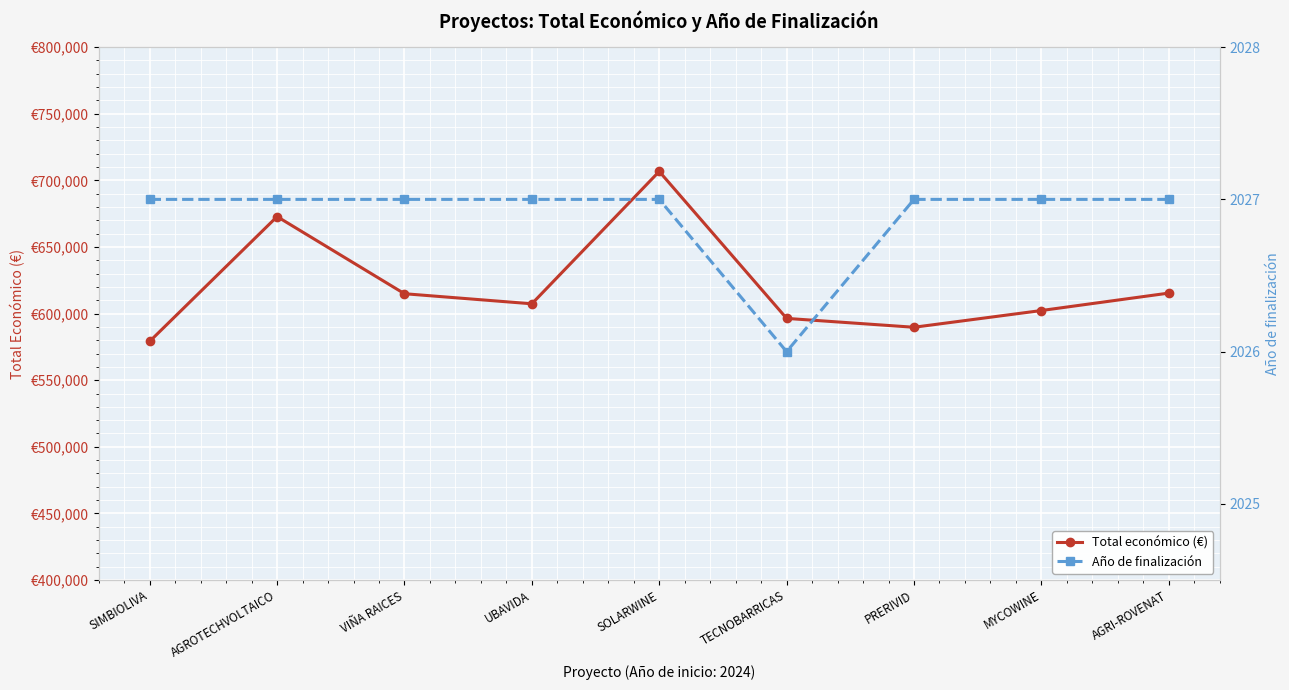

Which series changed the most between SIMBIOLIVA and MYCOWINE?

Total económico (€)